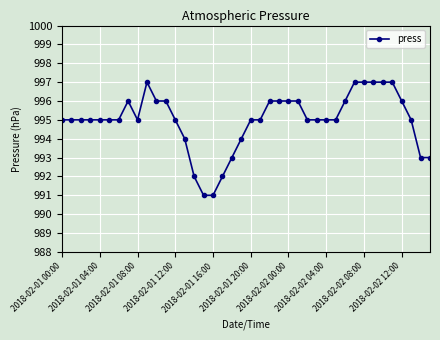

What is the value of the 31st point from the left?

996